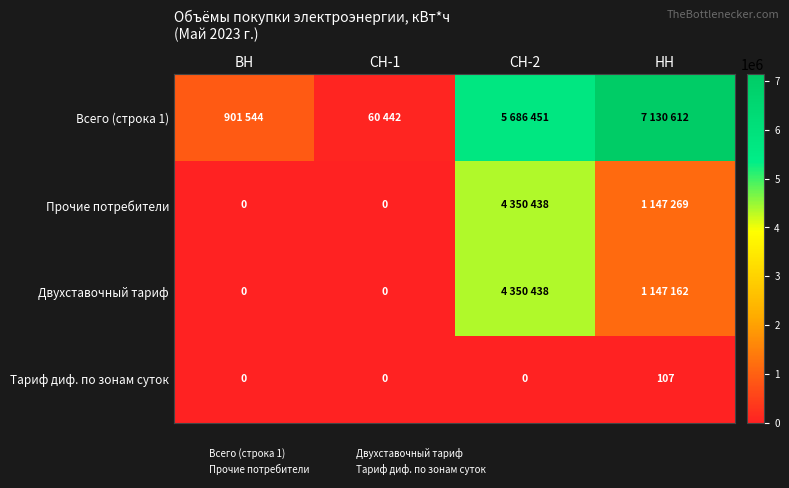

What value does the Тариф диф. по зонам суток series have at НН, to the nearest 50?

100